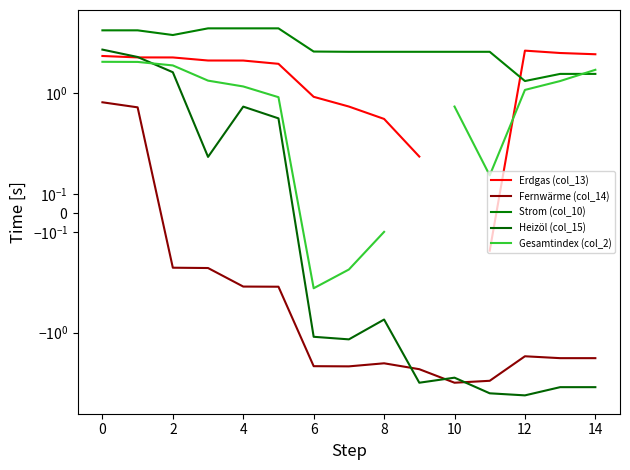

What are all the series names shown in the legend?

Erdgas (col_13), Fernwärme (col_14), Strom (col_10), Heizöl (col_15), Gesamtindex (col_2)